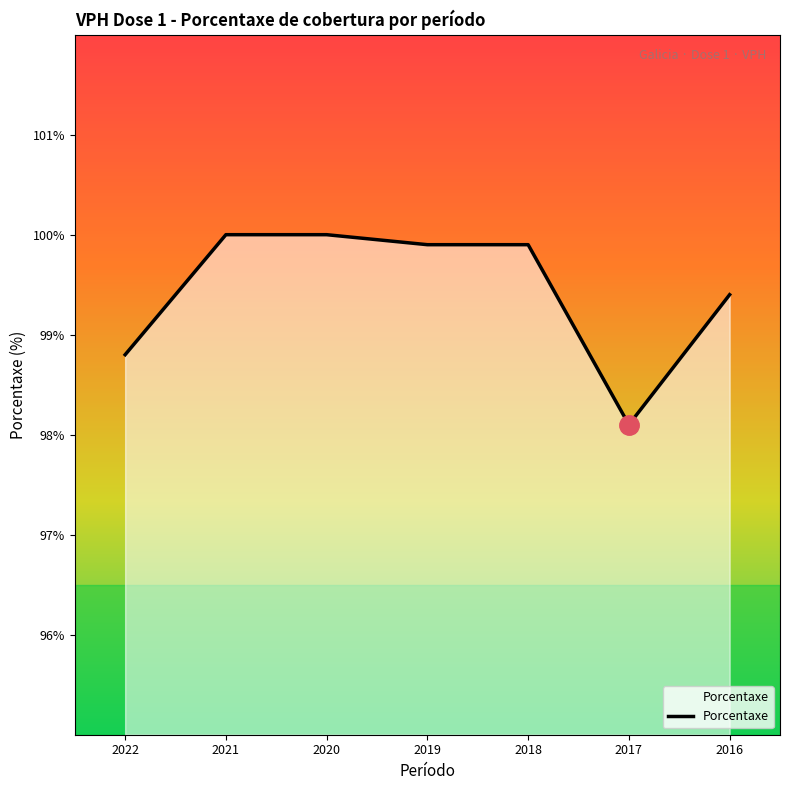

Which has a higher value, 2017 or 2019?

2019